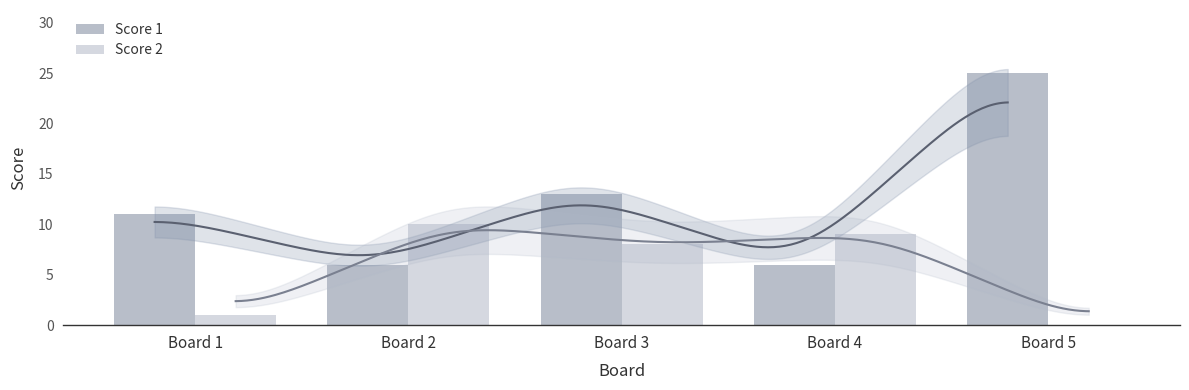

What are all the series names shown in the legend?

Score 1, Score 2